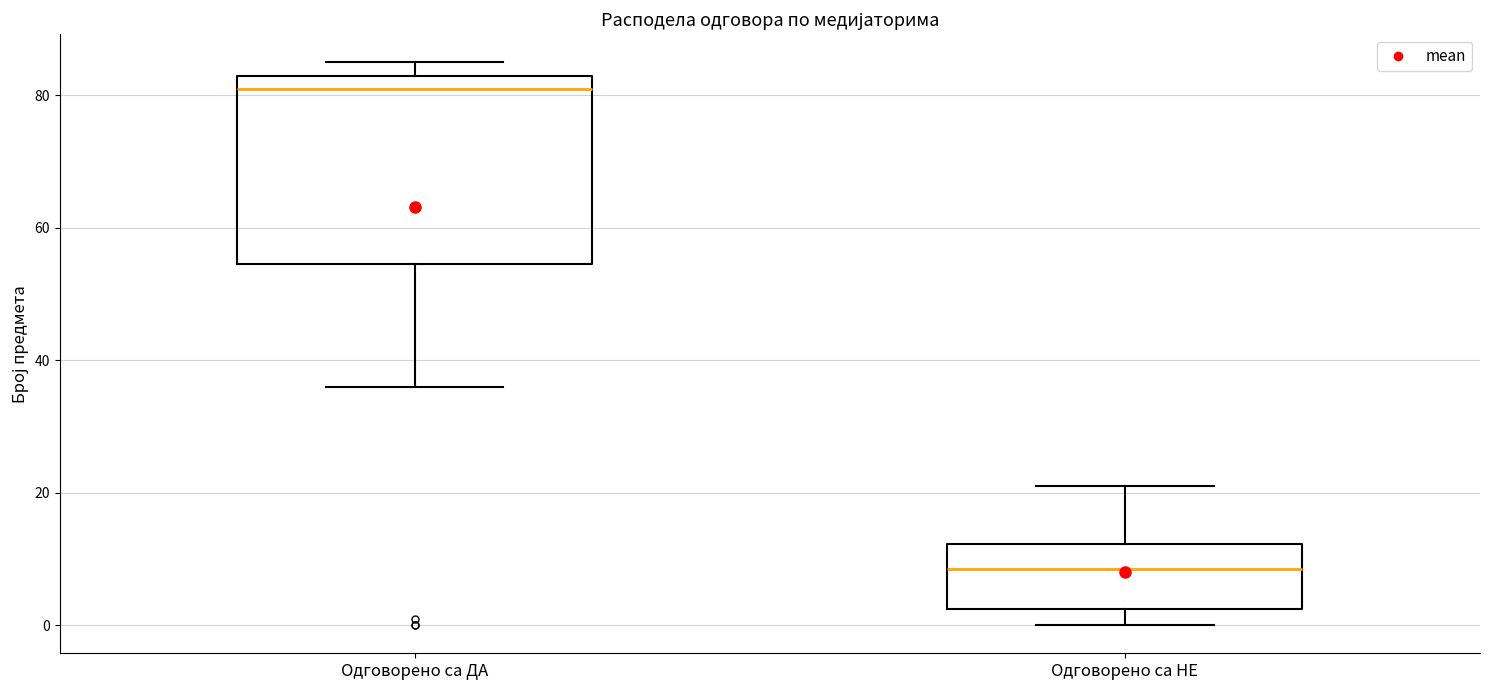

Which box's median line is the highest?

Одговорено са ДА